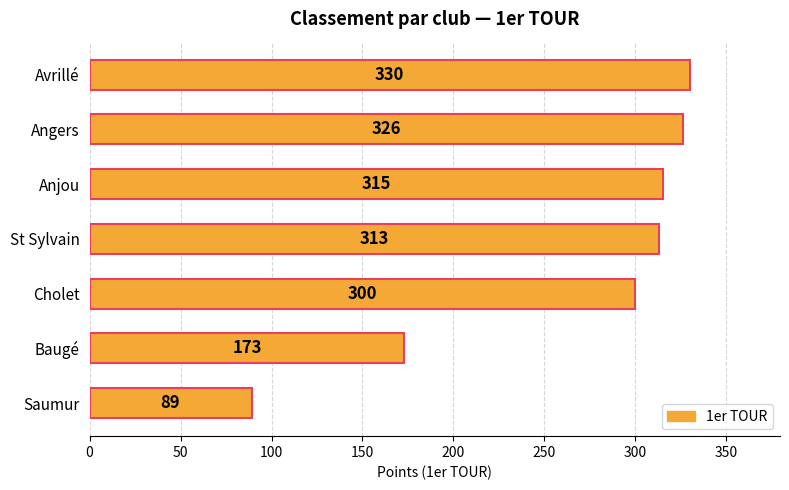

List the labels in order of value, smallest first.

Saumur, Baugé, Cholet, St Sylvain, Anjou, Angers, Avrillé